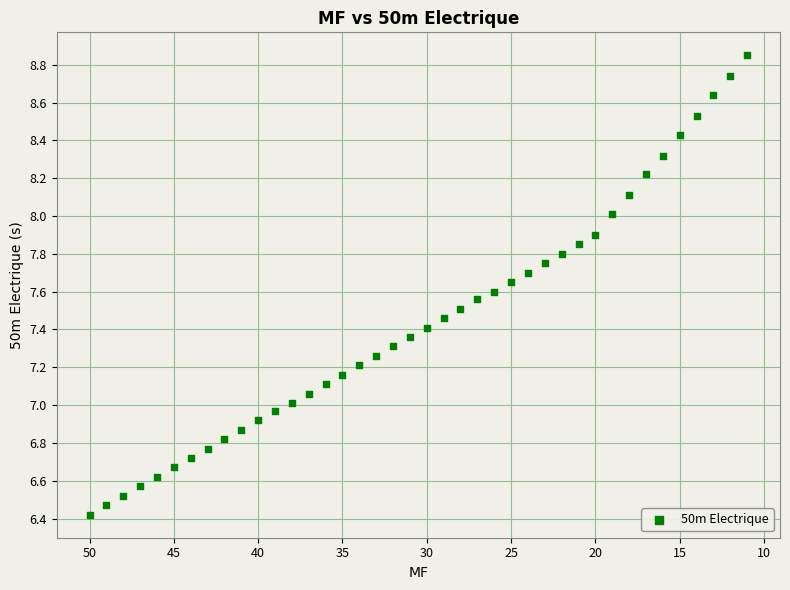

What is the range of X values (max minus min)?

39.0